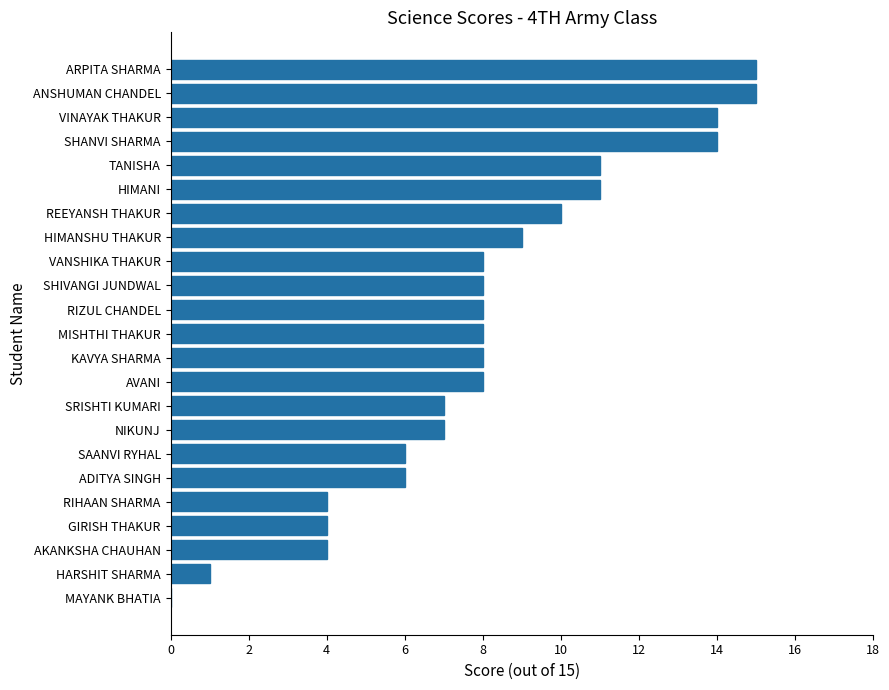

The value at HIMANI is 4. True or false?

False